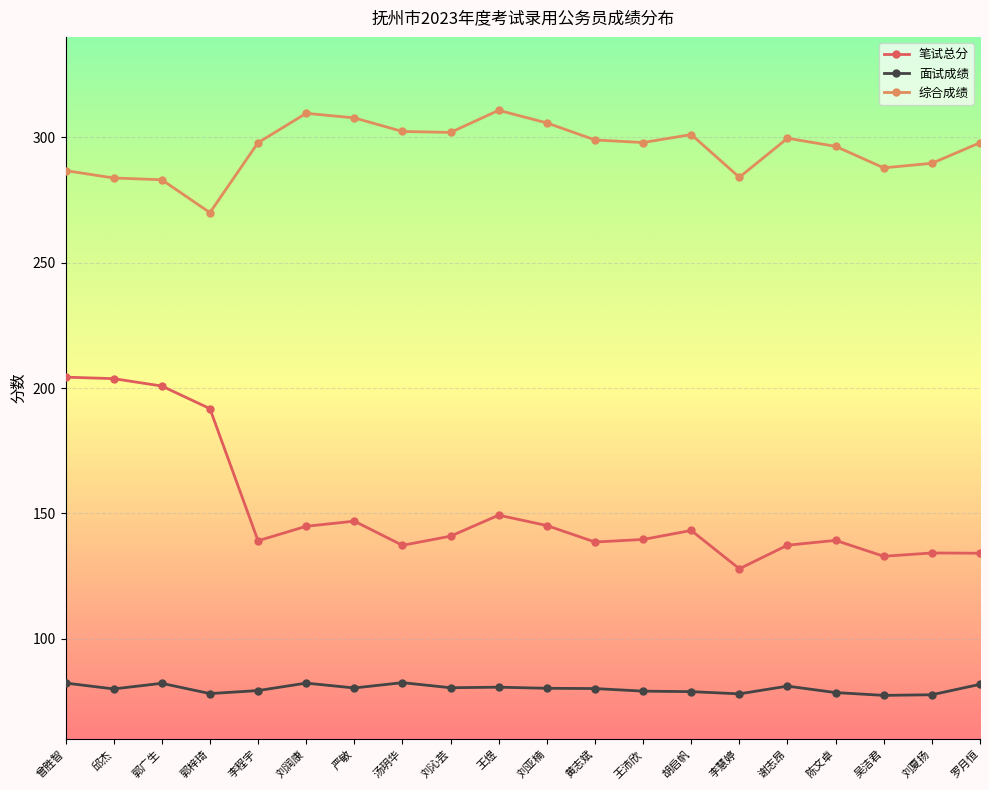

True or false: 综合成绩 has more than 1 points higher than both neighbors.

True